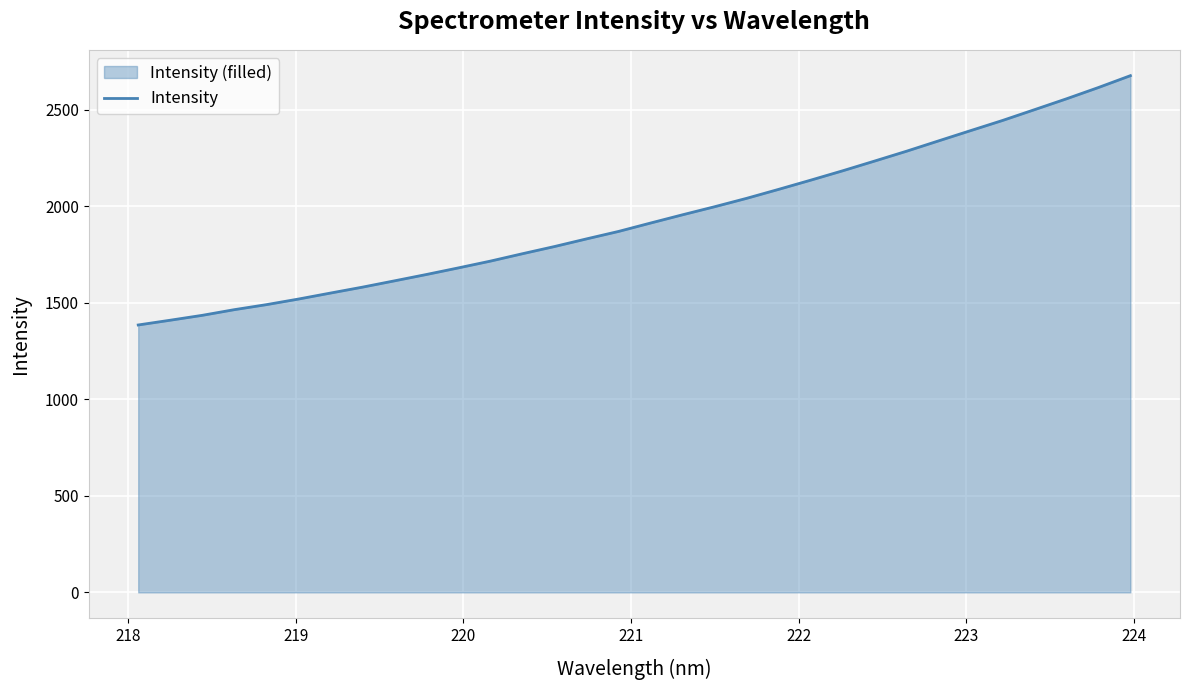

What is the difference between the maximum and minimum values?

1291.9